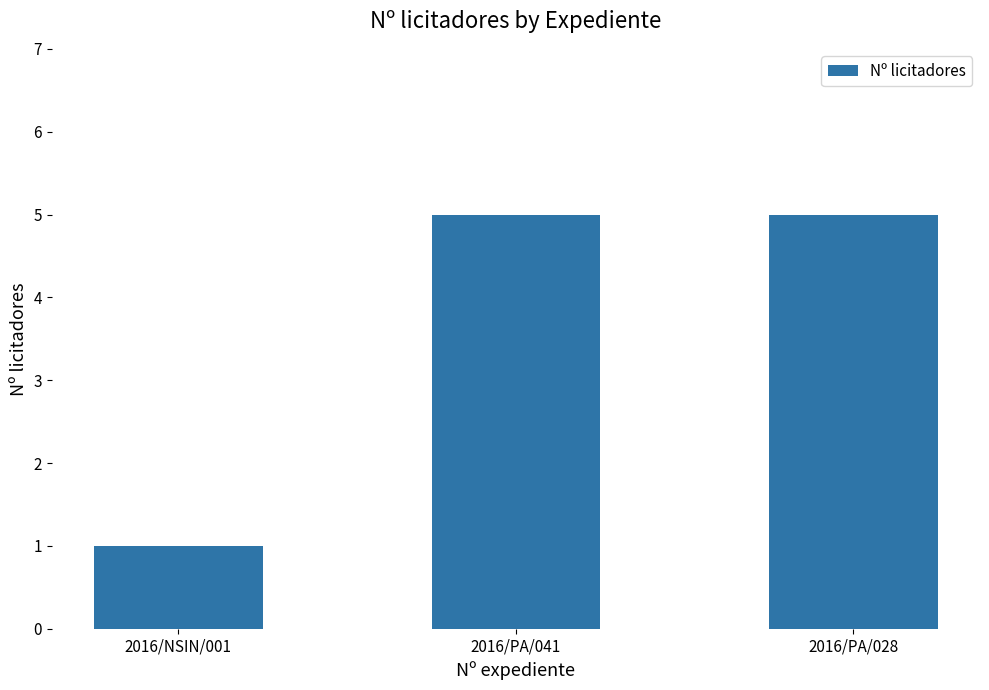

Reading left to right, transcribe all the data shown in this chart.

1	5	5